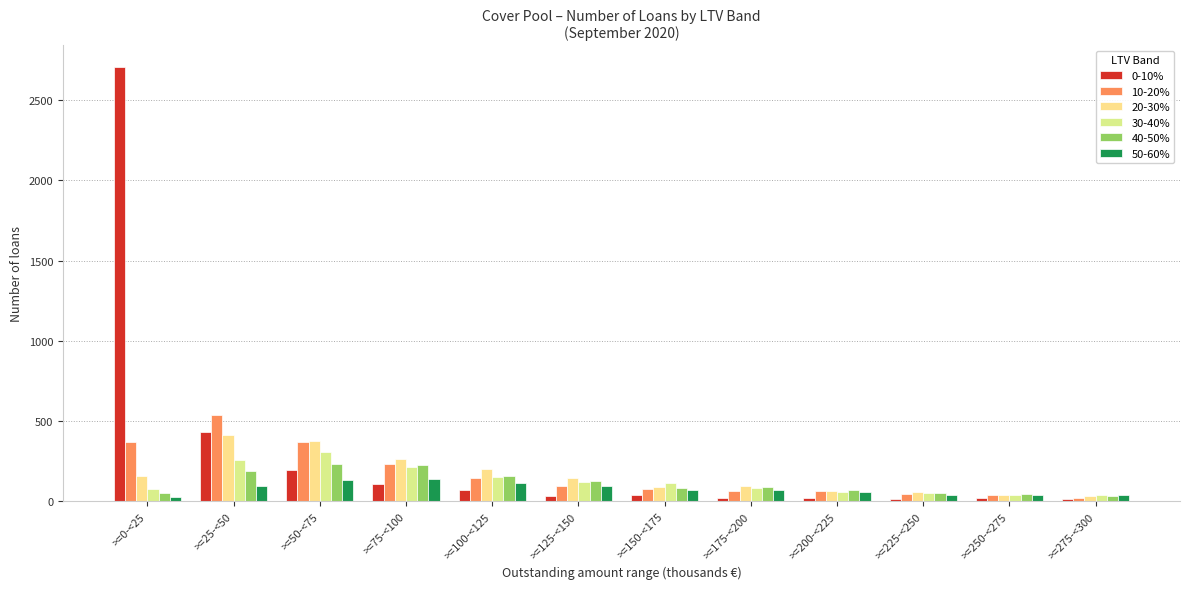

At >=200-<225, list the series in order from smallest to largest.

0-10%, 50-60%, 30-40%, 20-30%, 10-20%, 40-50%